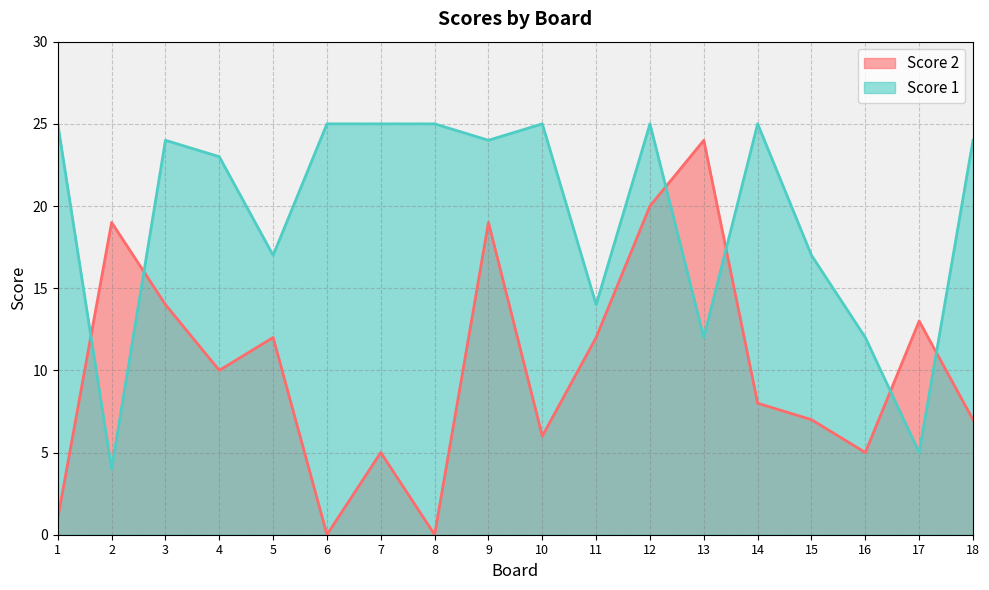

Reading left to right, what are all the values shown in this chart?

Score 2: 1	19	14	10	12	0	5	0	19	6	12	20	24	8	7	5	13	7
Score 1: 25	4	24	23	17	25	25	25	24	25	14	25	12	25	17	12	5	24